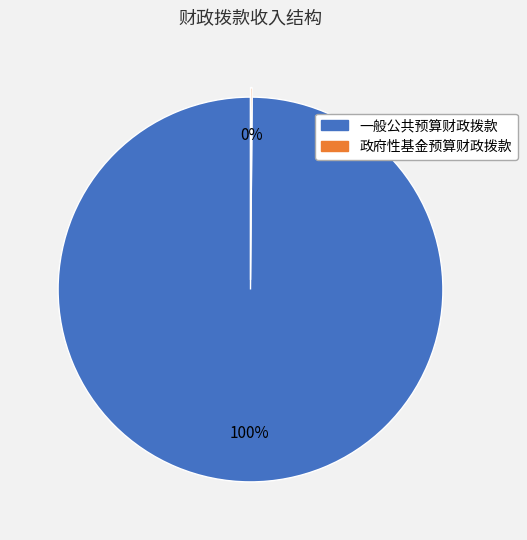

What is the majority slice?

一般公共预算财政拨款